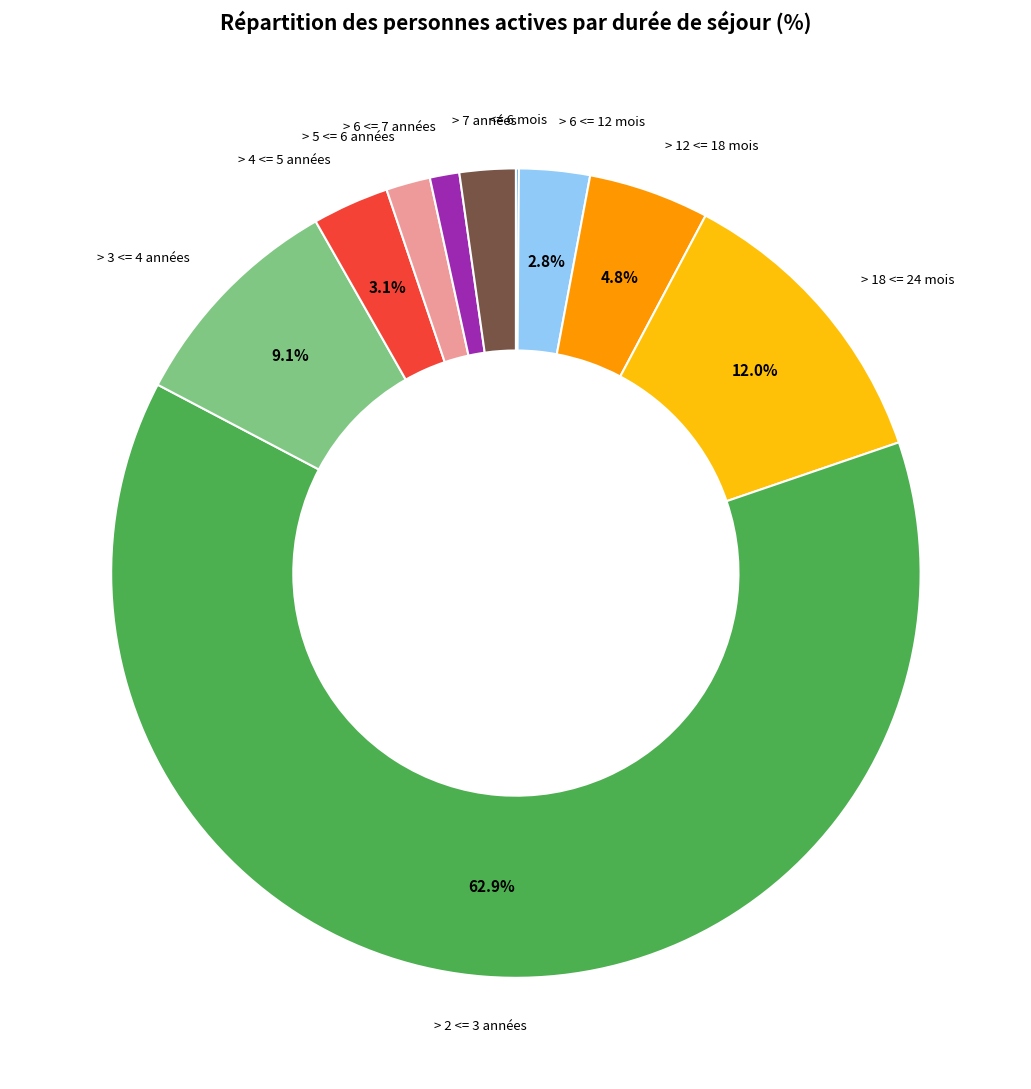

Is there any slice that represents more than half of the pie?

Yes